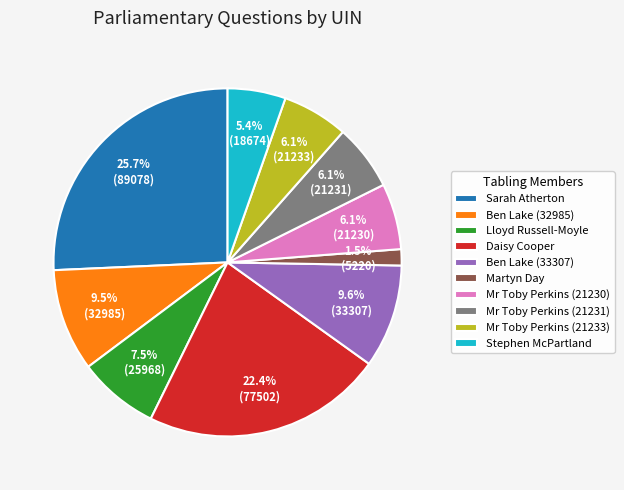

Does Martyn Day represent more than half of the total?

No